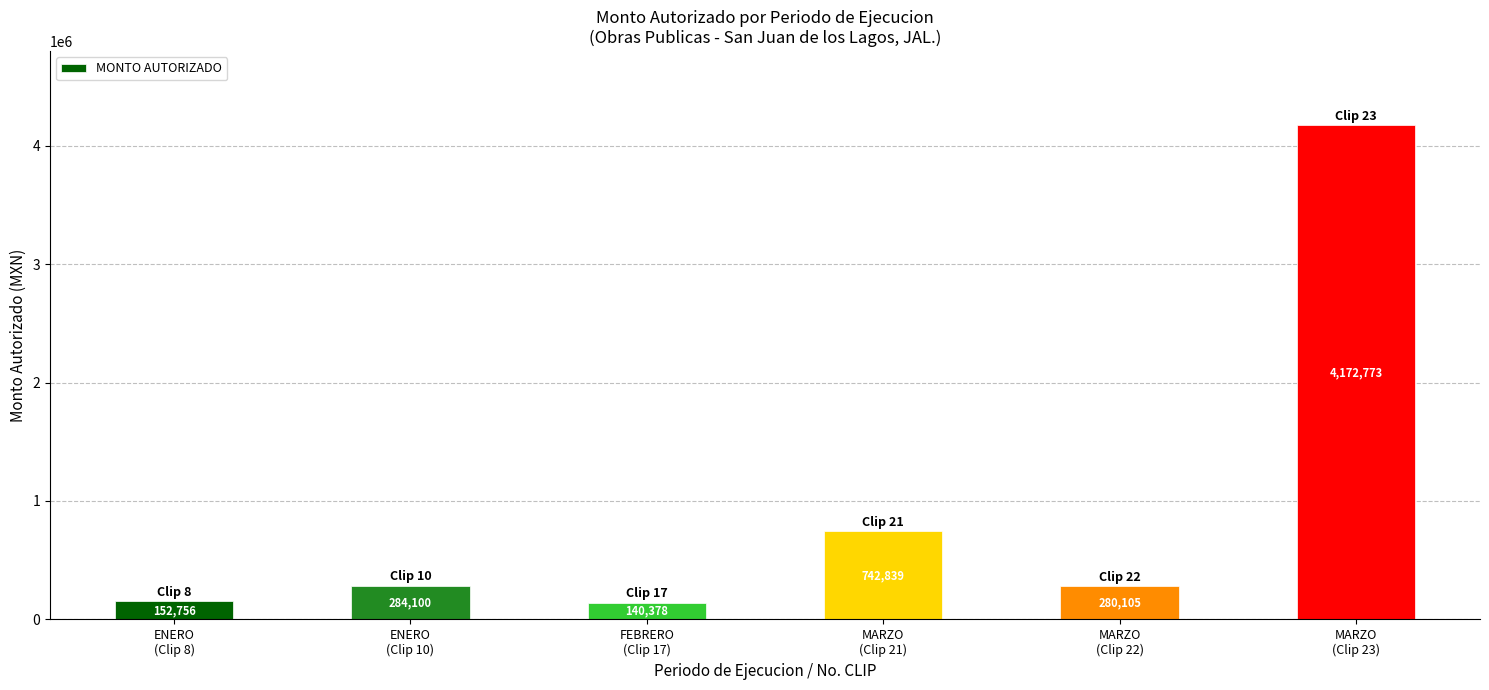

Rank the categories by value from highest to lowest.

MARZO
(Clip 23), MARZO
(Clip 21), ENERO
(Clip 10), MARZO
(Clip 22), ENERO
(Clip 8), FEBRERO
(Clip 17)